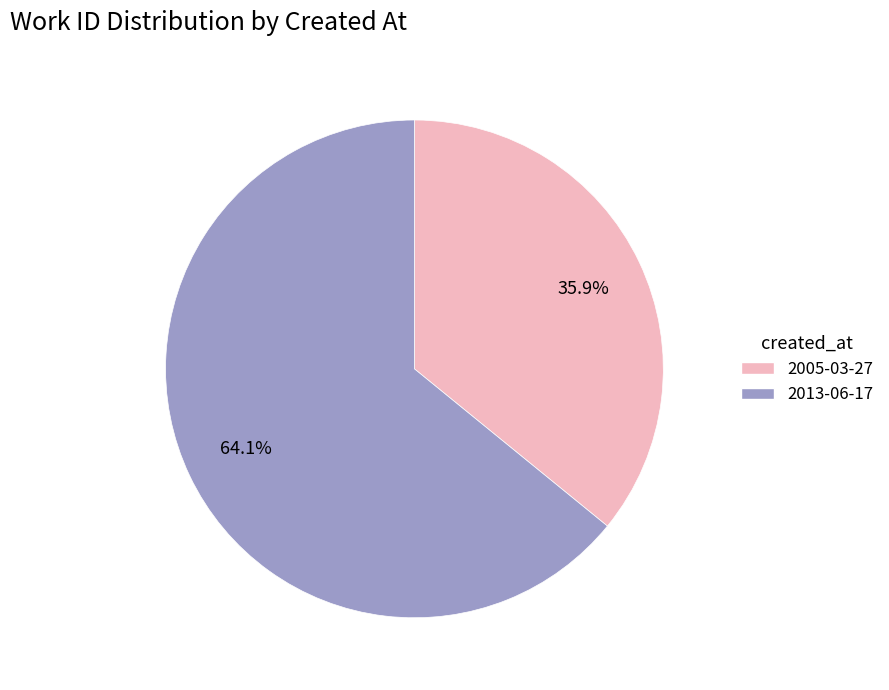

Do 2013-06-17 and 2005-03-27 together represent more than half of the pie?

Yes